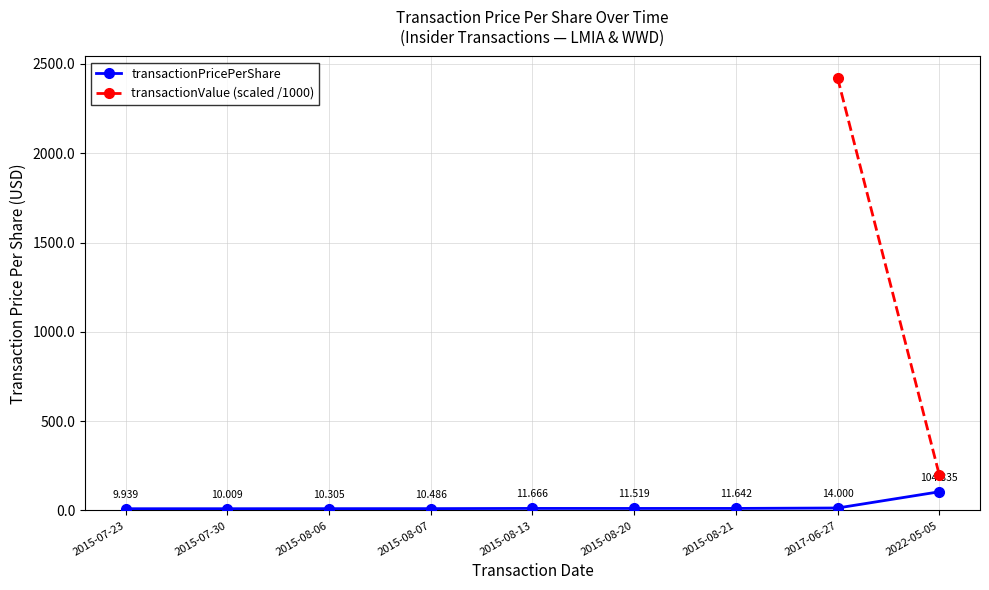

What is the value of the 7th point from the left?

11.6